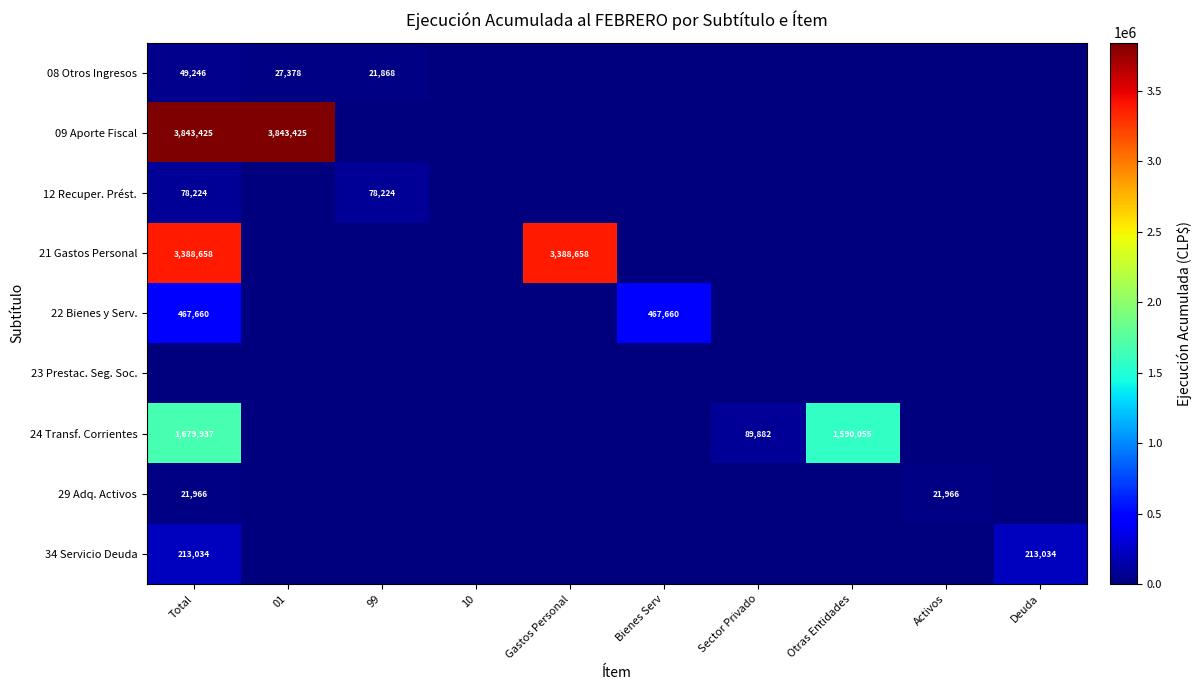

The 34 Servicio Deuda series shows 213034 at Total. True or false?

True